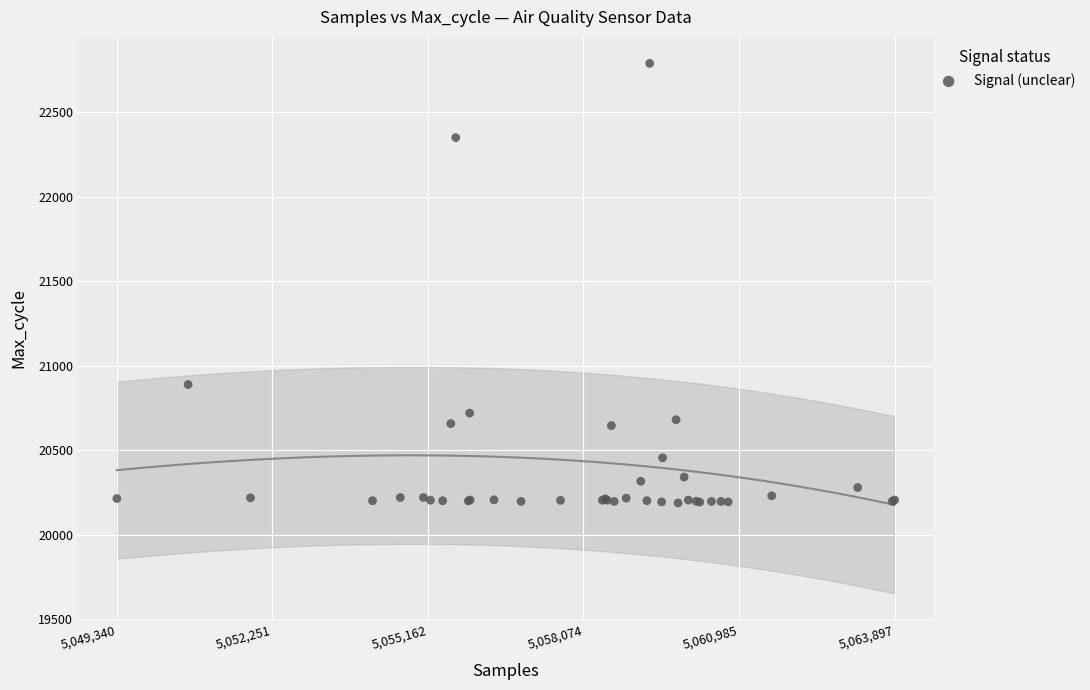

What Y value in the scatter plot is closest to 21488?

20889